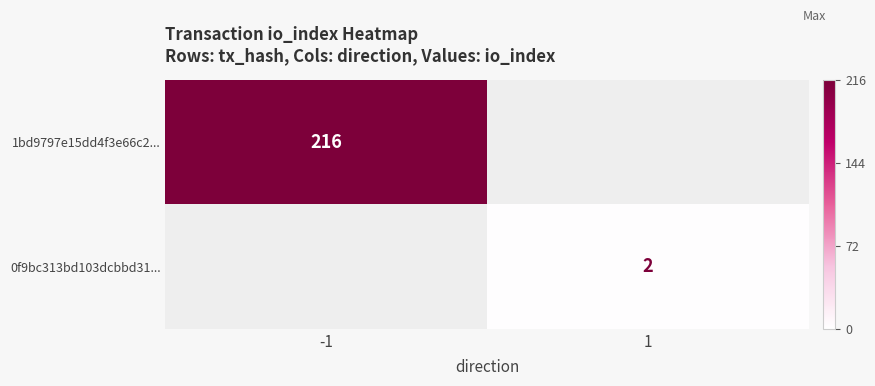

The 1bd9797e15dd4f3e66c2... series shows 310 at -1. True or false?

False